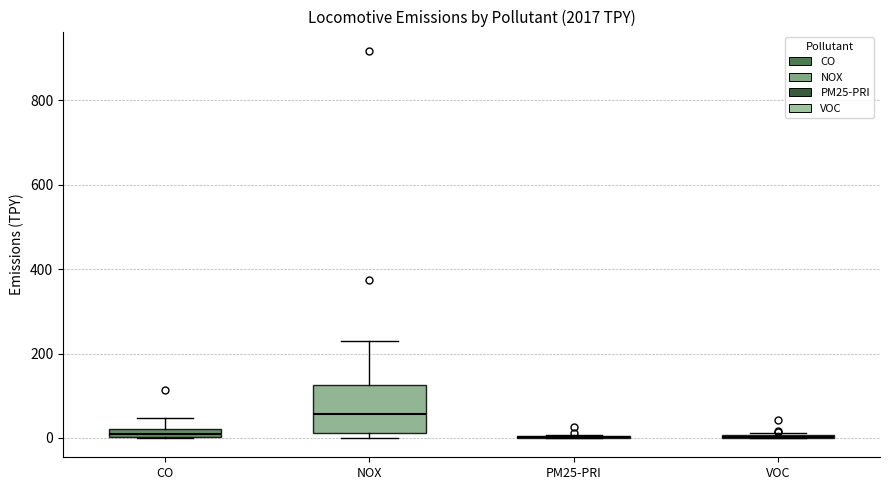

Where is the lower edge of the box for NOX on the y-axis? The values are not printed on the chart, so give them approximately, as read against the axis.

20